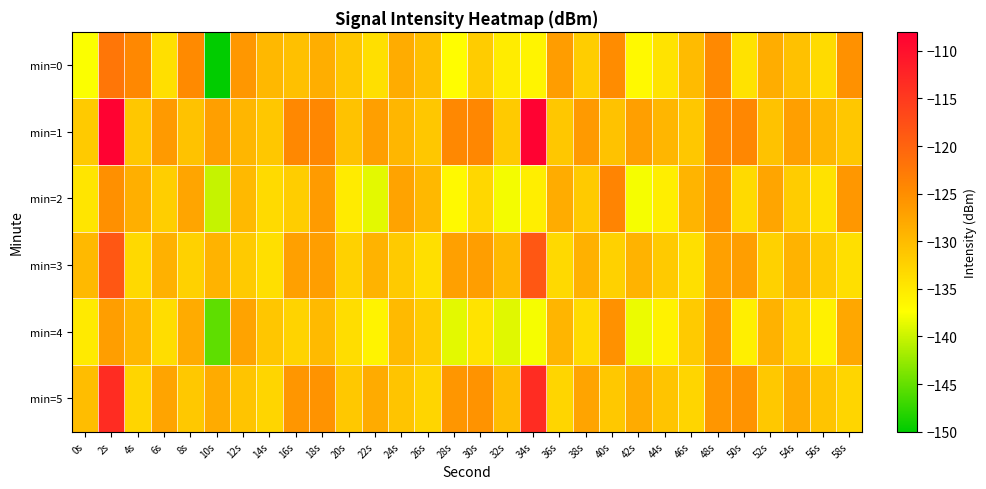

At which category does the chart reach its peak across all series?

2s